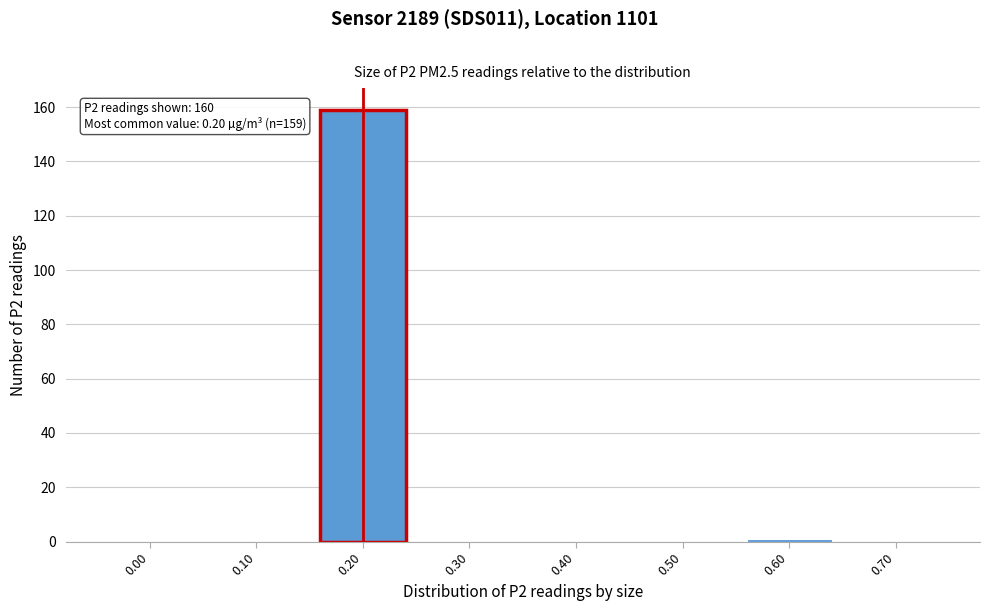

Reading left to right, what are all the values shown in this chart?

0.00=0	0.10=0	0.20=159	0.30=0	0.40=0	0.50=0	0.60=1	0.70=0